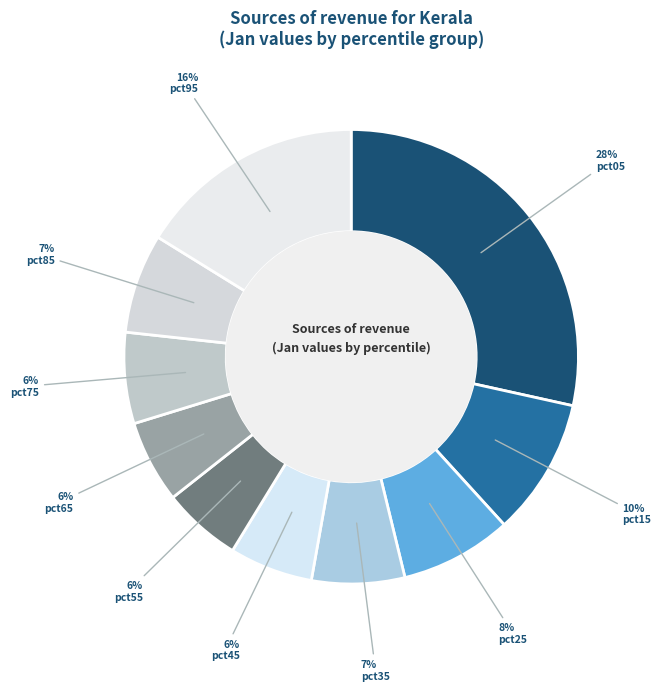

Count the number of slices in the pie.

10